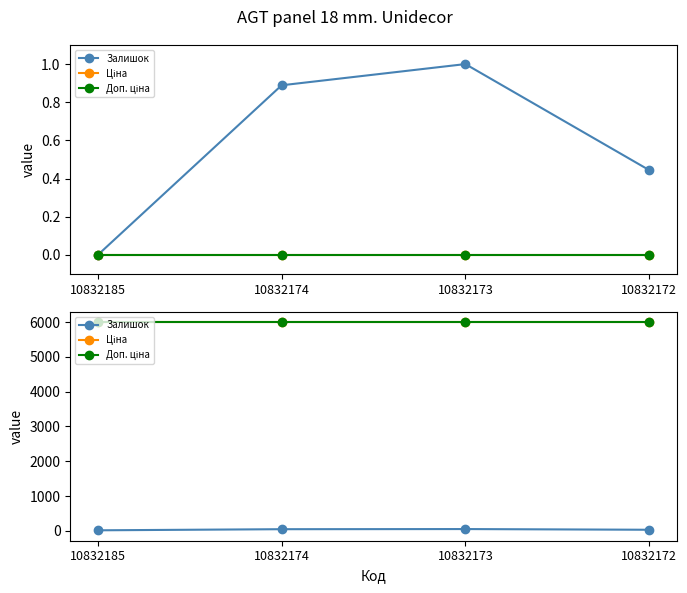

Which series changed the most between 10832185 and 10832172?

Залишок